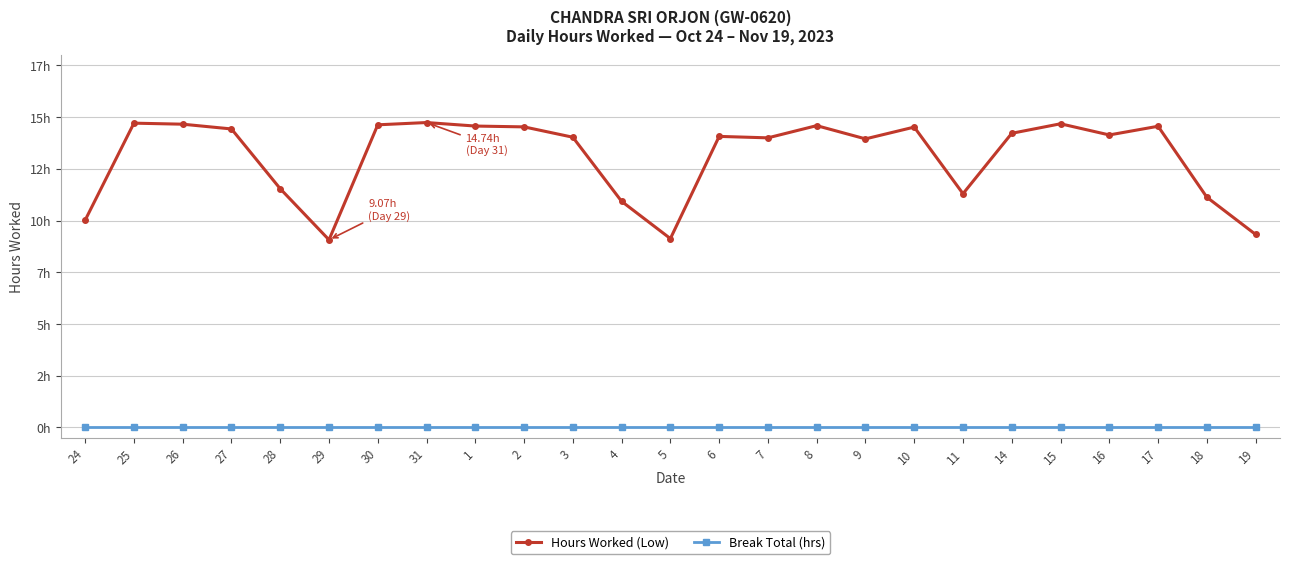

Reading left to right, extract all data points from this chart.

Hours Worked (Low): 10.0	14.7	14.7	14.4	11.5	9.1	14.6	14.7	14.6	14.5	14.0	10.9	9.1	14.1	14.0	14.6	13.9	14.5	11.3	14.2	14.7	14.1	14.6	11.1	9.3
Break Total (hrs): 0.0	0.0	0.0	0.0	0.0	0.0	0.0	0.0	0.0	0.0	0.0	0.0	0.0	0.0	0.0	0.0	0.0	0.0	0.0	0.0	0.0	0.0	0.0	0.0	0.0